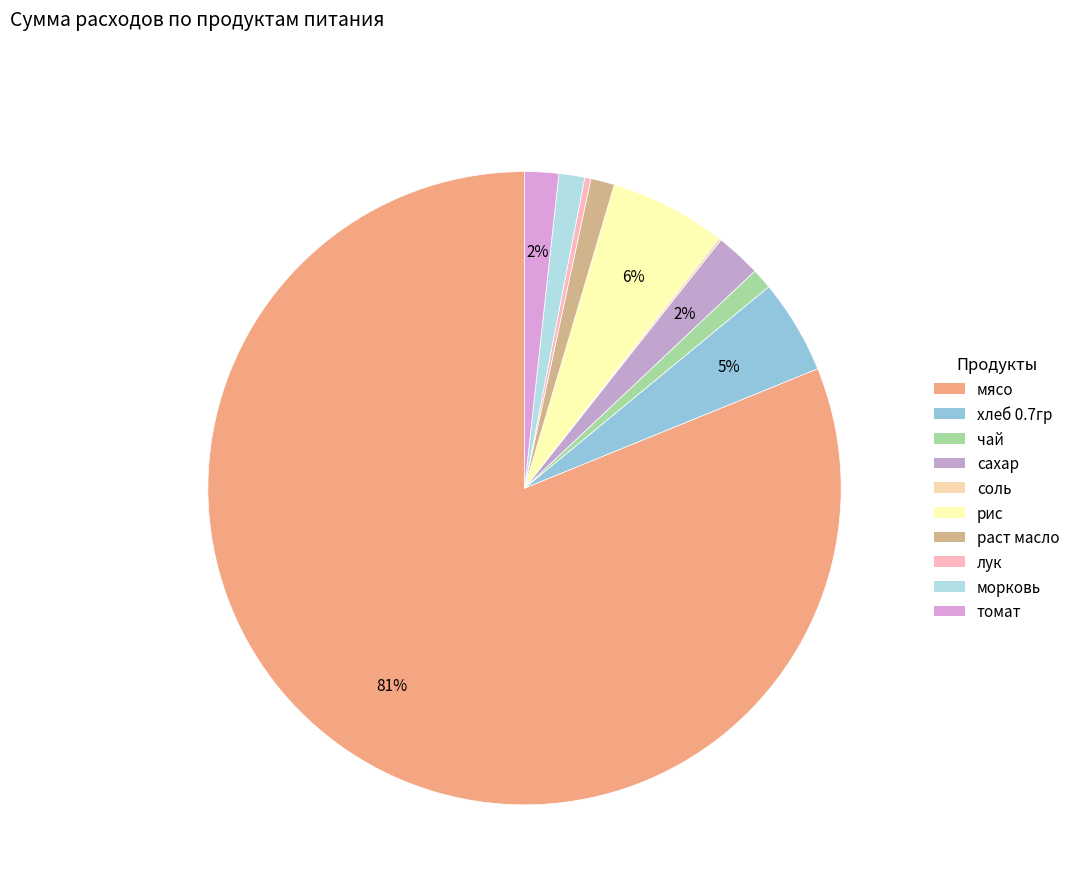

Rank the categories by value from highest to lowest.

мясо, рис, хлеб 0.7гр, сахар, томат, морковь, раст масло, чай, лук, соль